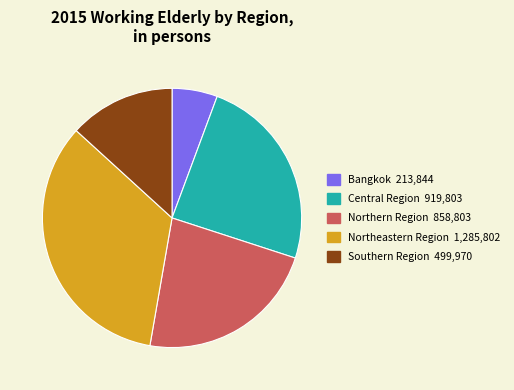

Which has a higher value, Southern Region or Central Region?

Central Region